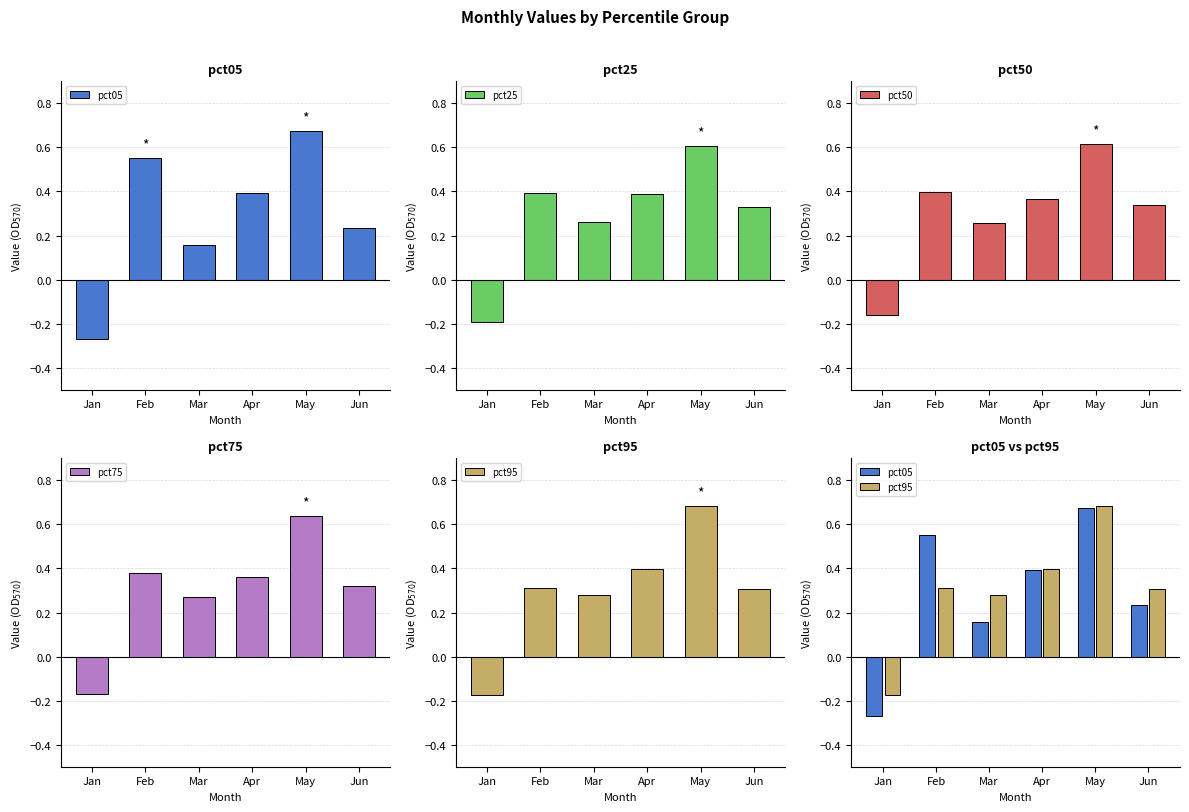

At which label is pct75 closest to 0?

Jan